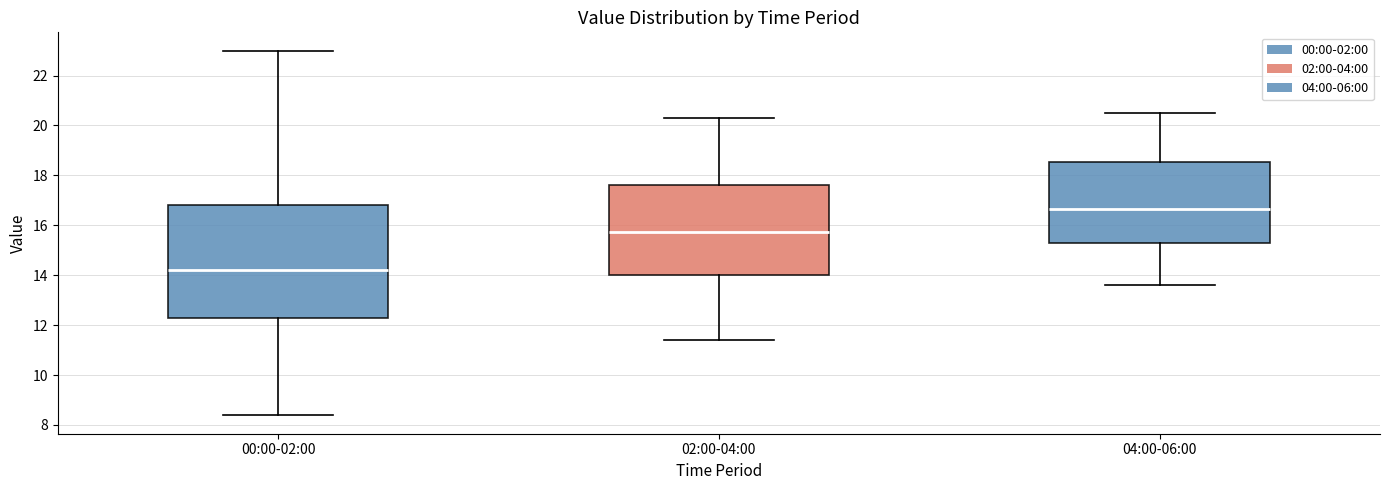

Comparing the boxes themselves (not the whiskers), which one is the tallest?

00:00-02:00